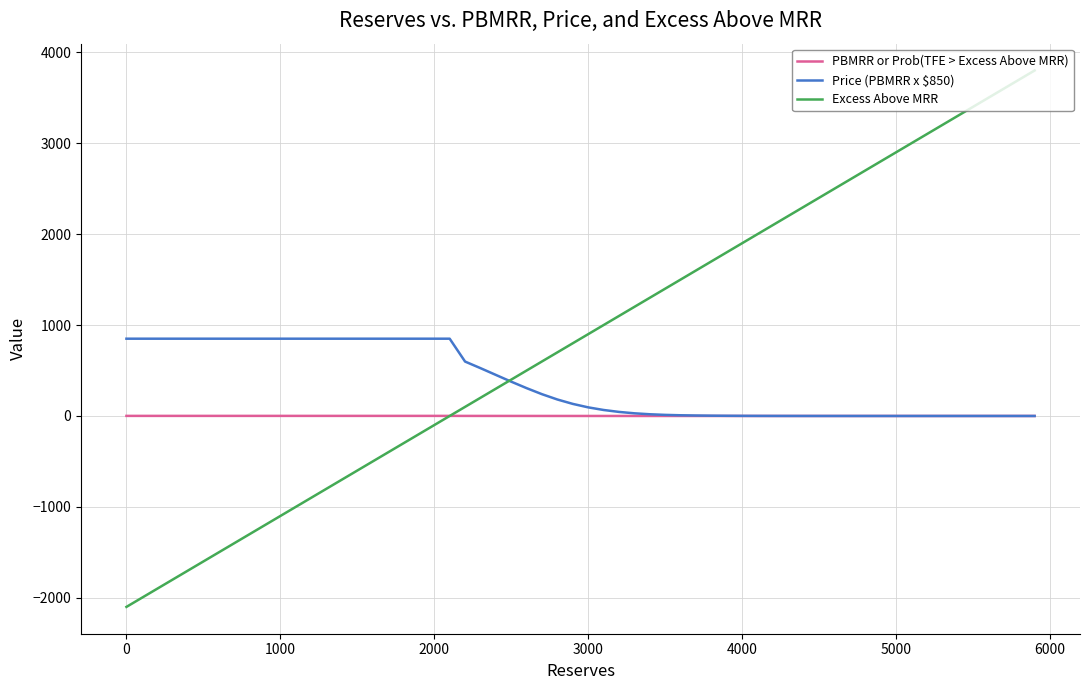

Rank the series by their maximum value, from highest to lowest.

Excess Above MRR, Price (PBMRR x $850), PBMRR or Prob(TFE > Excess Above MRR)